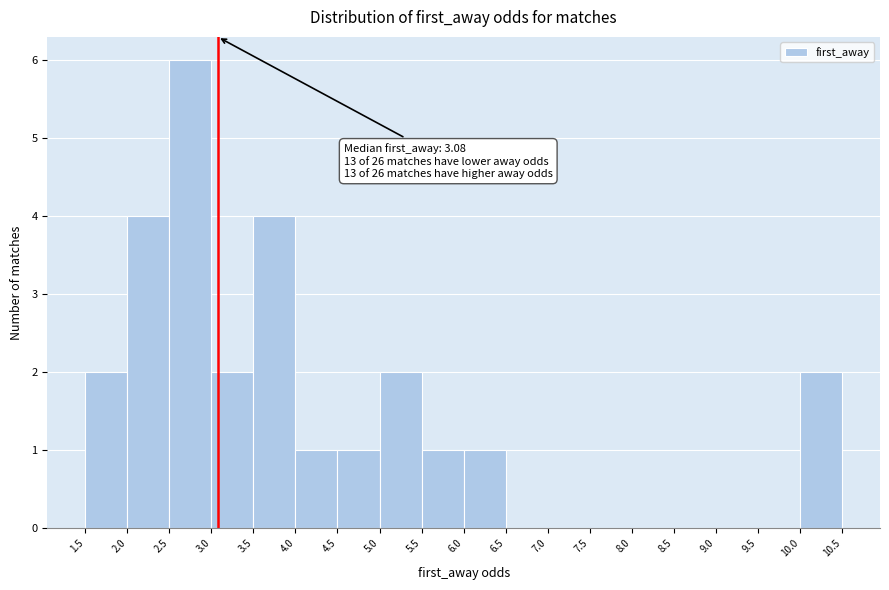

Which range on the x-axis has the tallest bar?

2.5 to 3.0